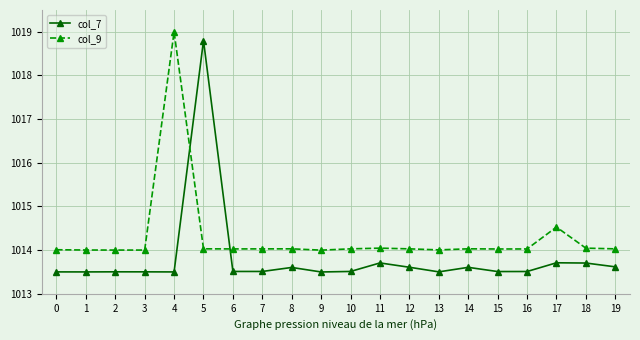

What is the smallest value displayed?

1013.5